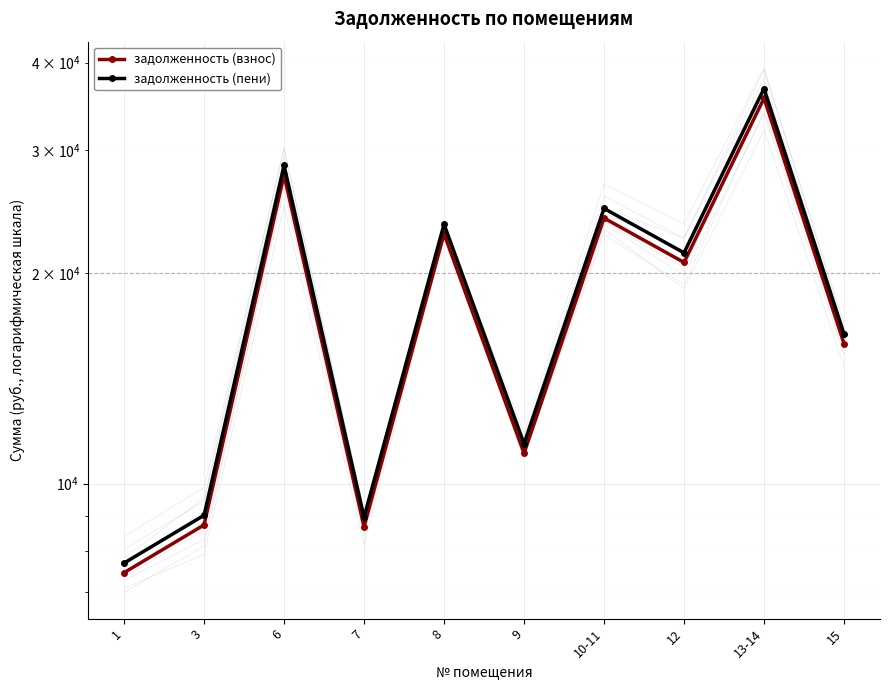

How many distinct data groups are displayed?

2